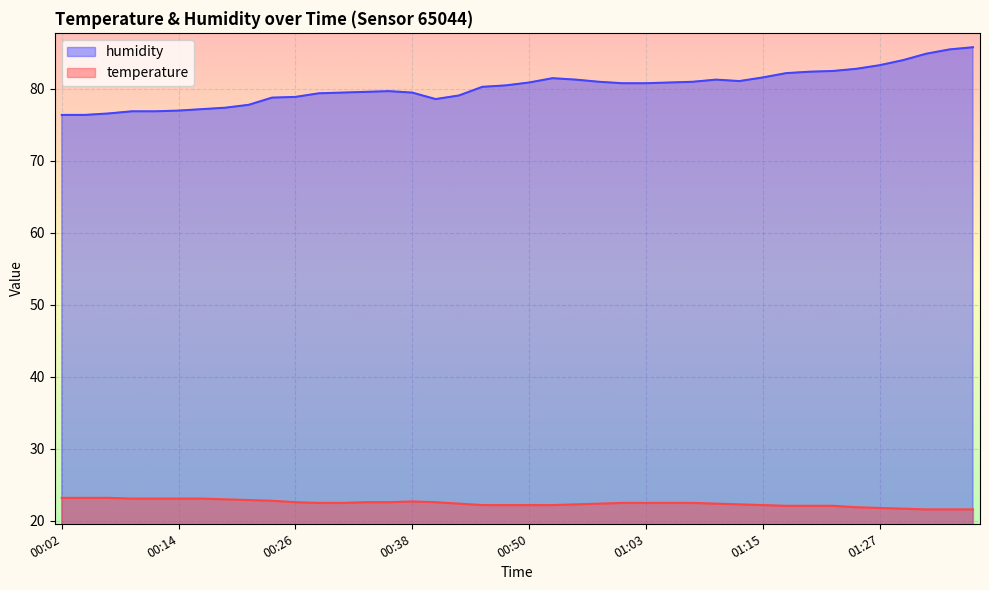

Which label corresponds to the largest value in the chart?

01:37